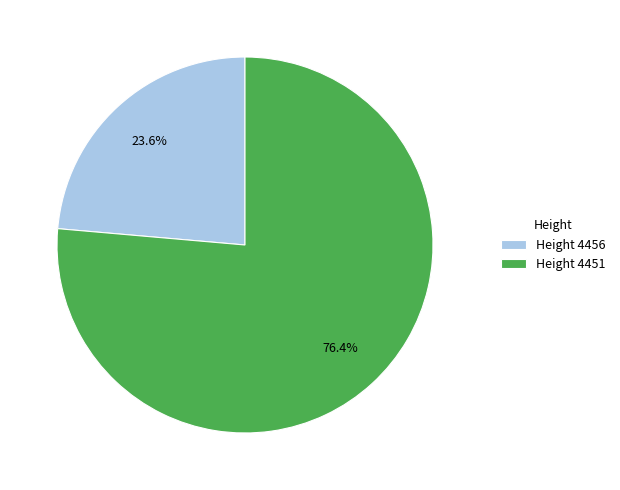

What percentage do Height 4456 and Height 4451 together represent?

100.0%